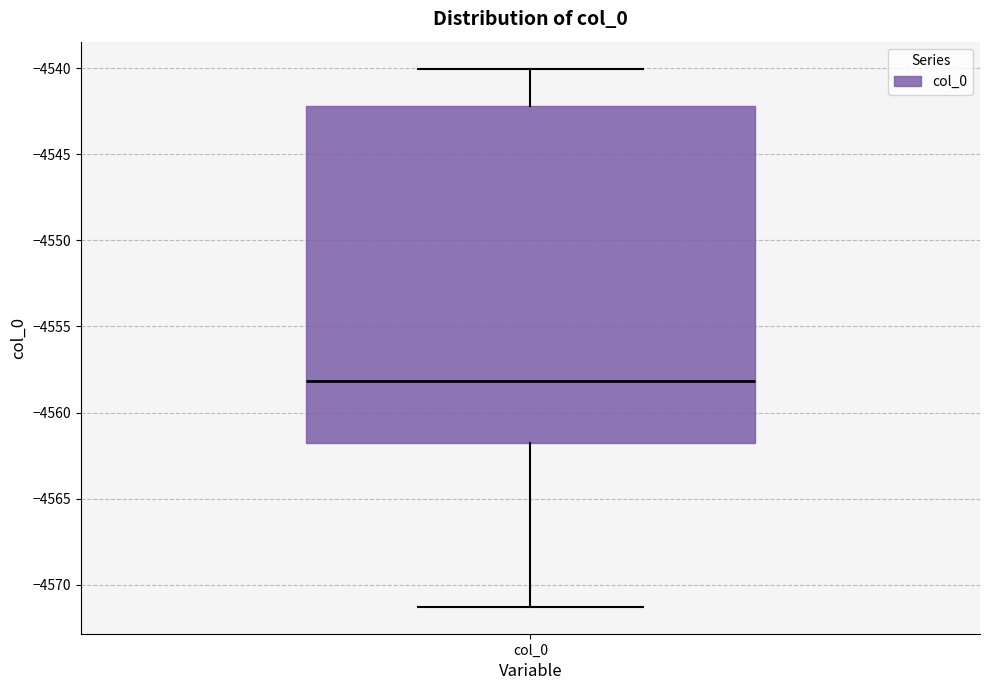

Where is the lower edge of the box for col_0 on the y-axis? The values are not printed on the chart, so give them approximately, as read against the axis.

-4561.5